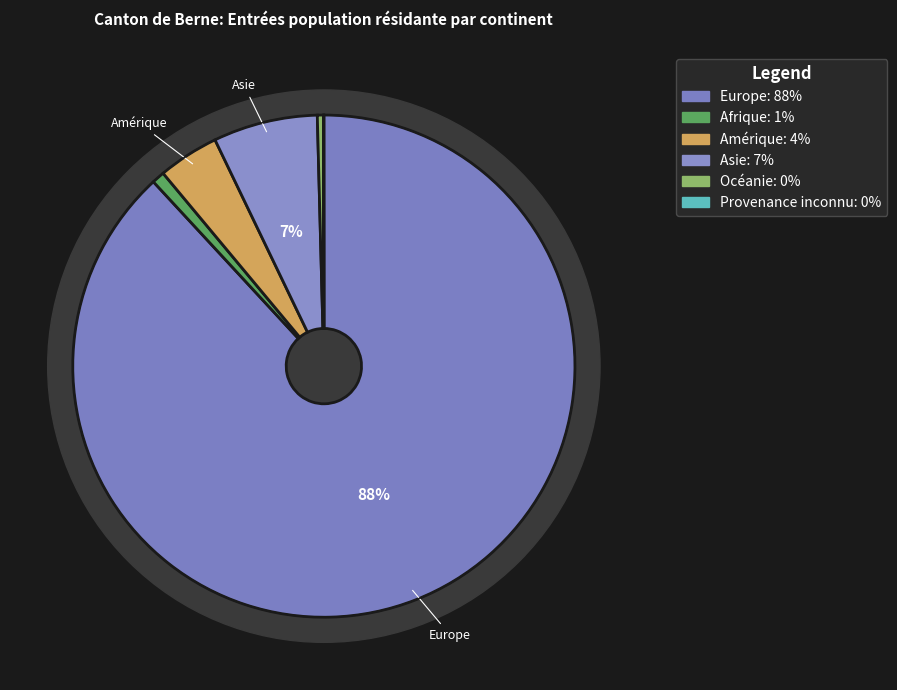

What is the majority slice?

Europe